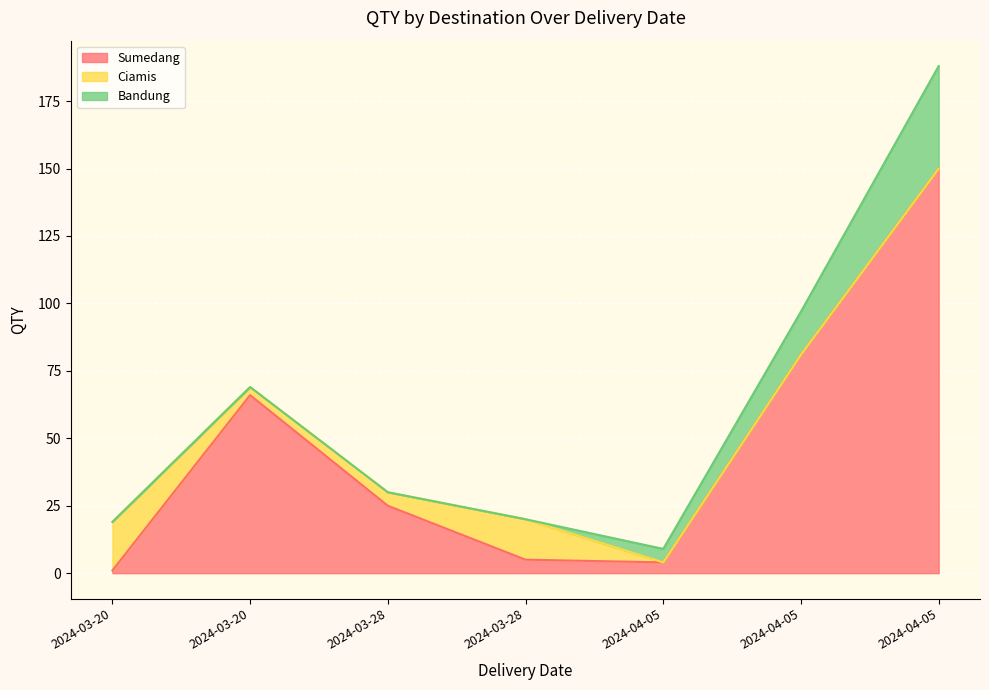

The Sumedang series shows 7 at 2024-04-05. True or false?

False